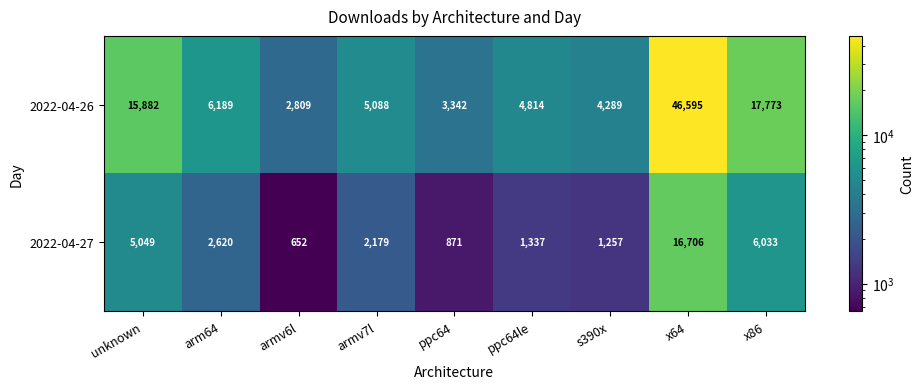

The value of 2022-04-26 at unknown is 15882. True or false?

True